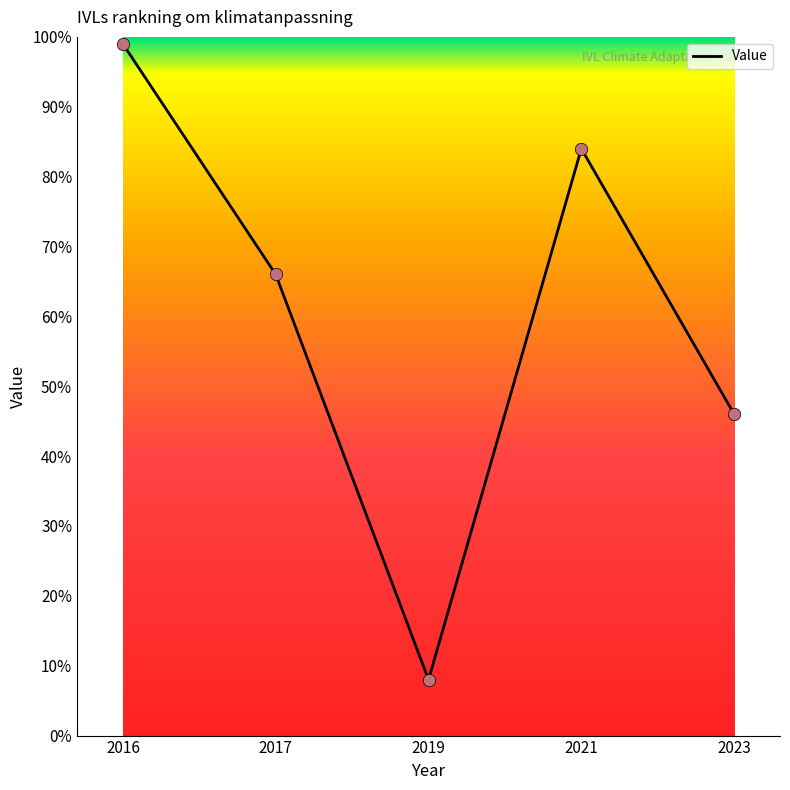

Between 2019 and 2021, which is larger?

2021